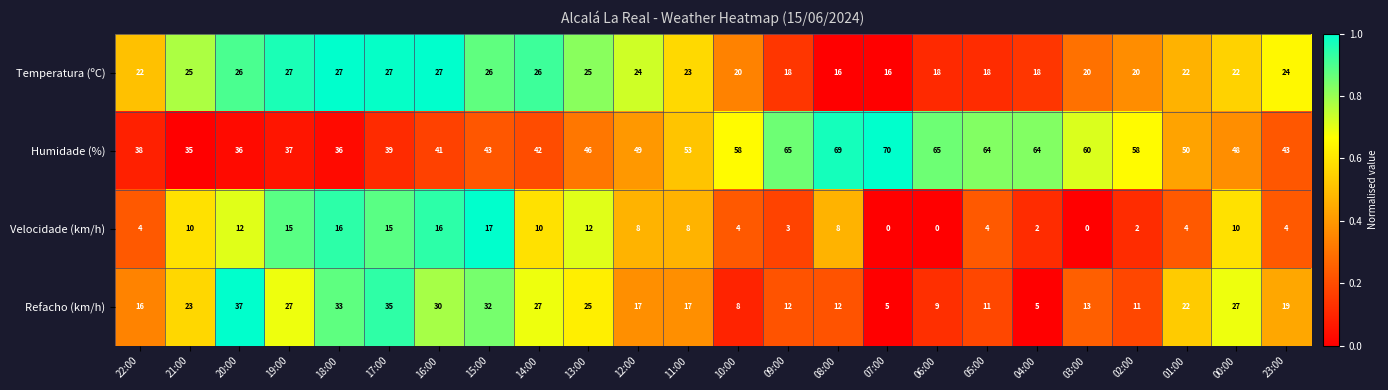

True or false: Temperatura (ºC) has a value of 29 at 06:00.

False